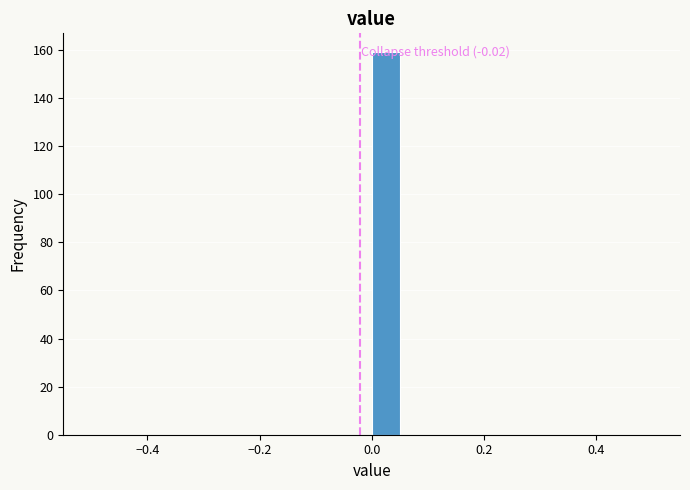

Read against the x-axis, roughly where is the centre of the tallest bar?

0.02